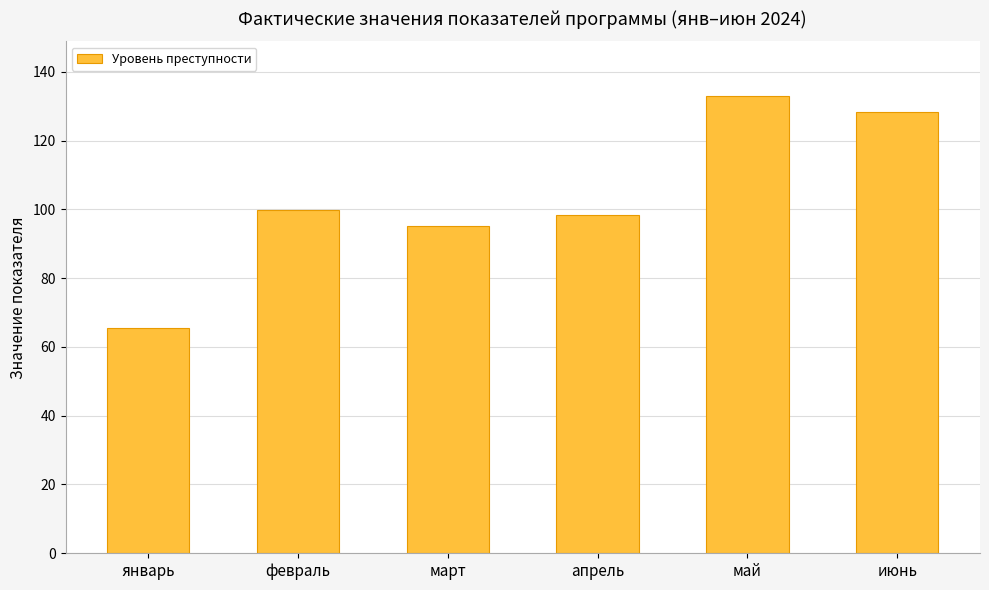

What is the label of the 4th bar from the left?

апрель